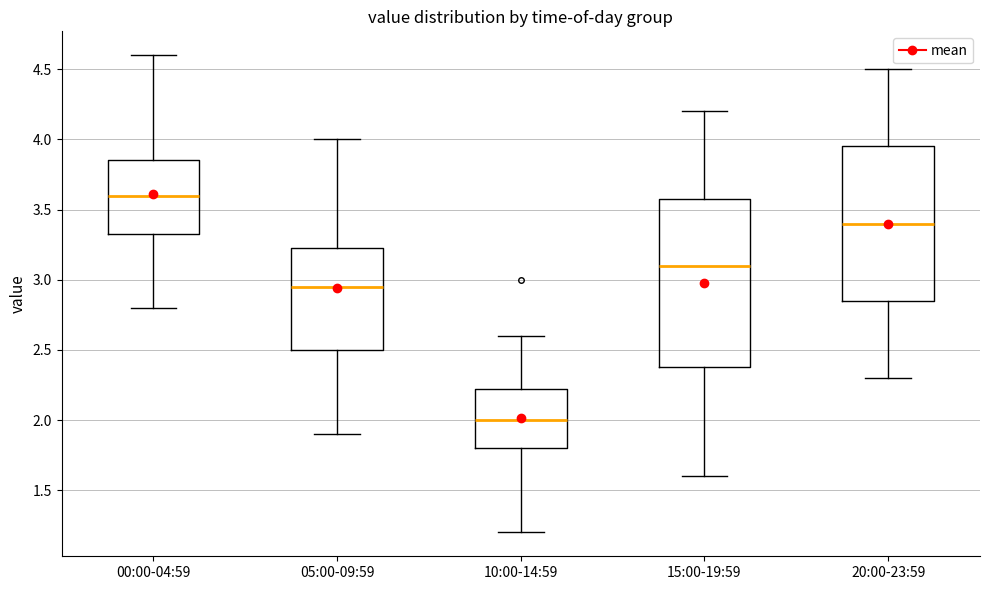

Which box has the lowest median line?

10:00-14:59